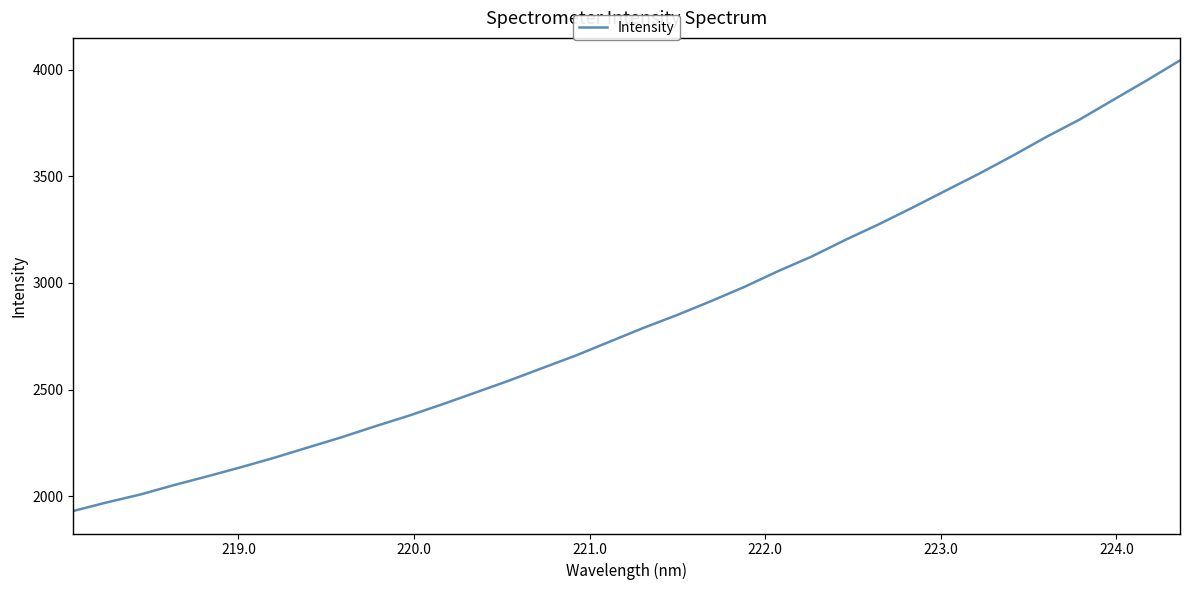

Does the chart display data point markers on the line(s)?

No